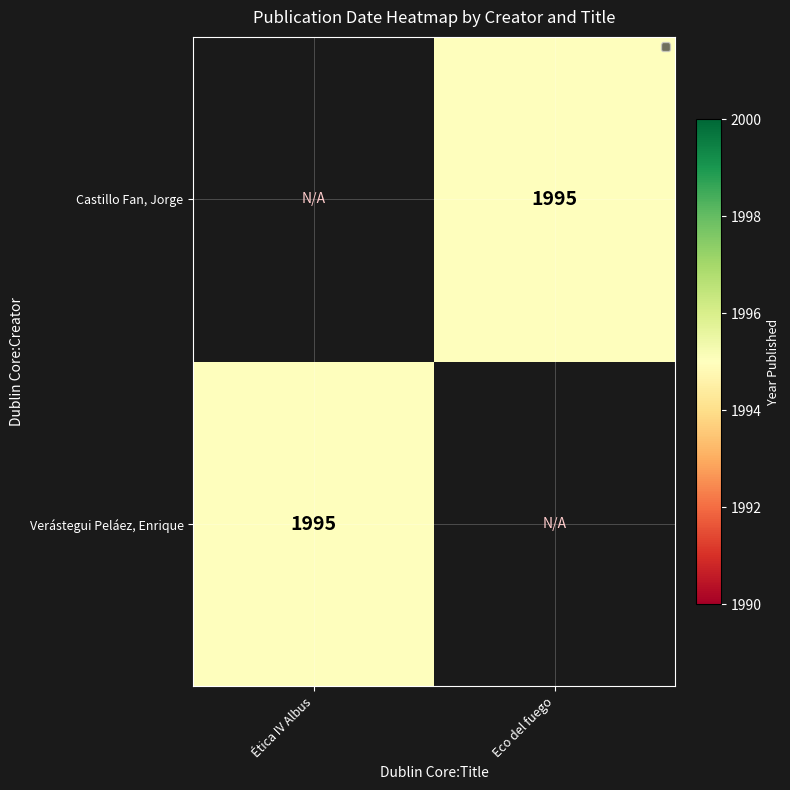

Rank the categories by Verástegui Peláez, Enrique value from highest to lowest.

Ética IV Albus, Eco del fuego